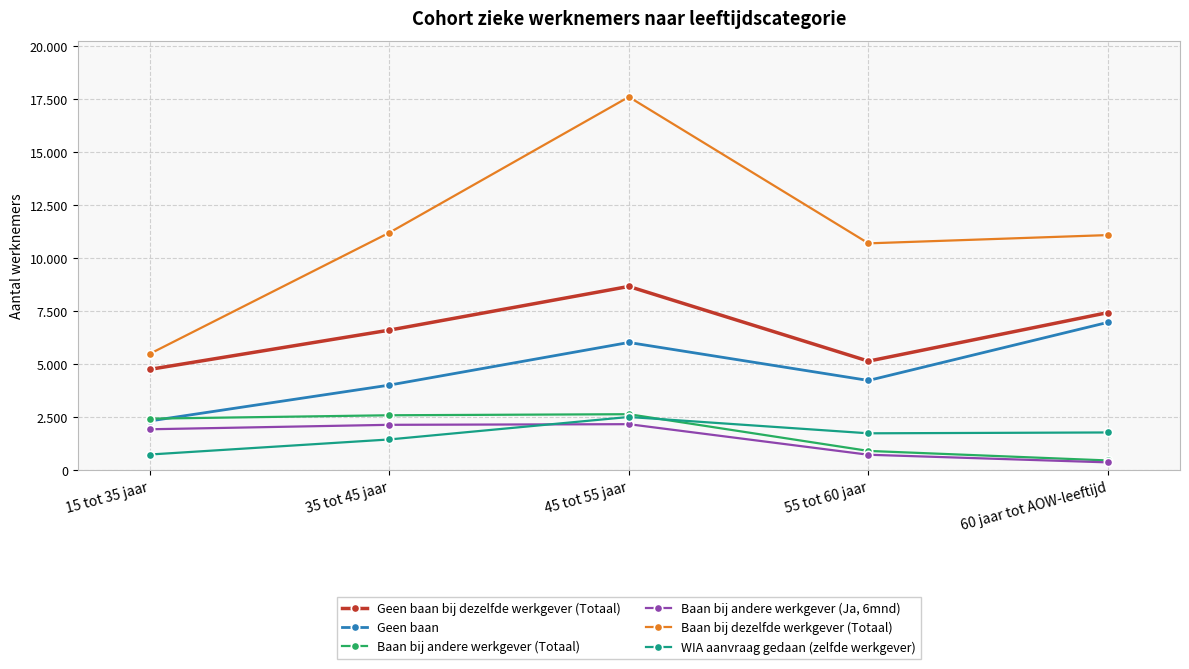

Reading right to left, transcribe all the data shown in this chart.

Geen baan bij dezelfde werkgever (Totaal): 7430	5140	8660	6600	4750
Geen baan: 6970	4230	6020	4010	2320
Baan bij andere werkgever (Totaal): 460	910	2640	2590	2430
Baan bij andere werkgever (Ja, 6mnd): 370	730	2170	2140	1930
Baan bij dezelfde werkgever (Totaal): 11080	10690	17590	11190	5480
WIA aanvraag gedaan (zelfde werkgever): 1780	1740	2510	1450	740